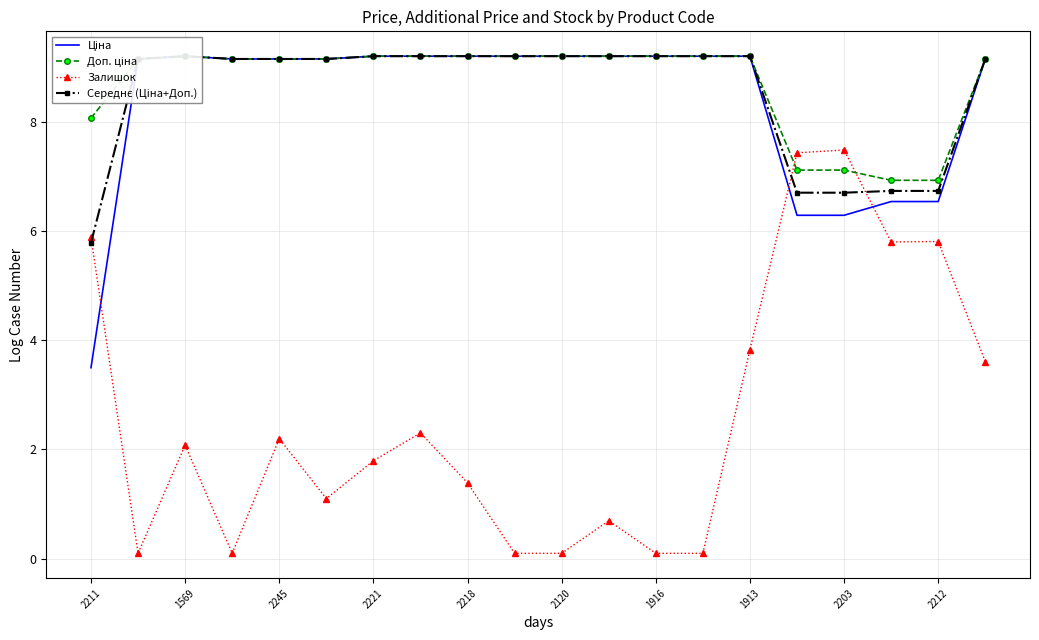

Rank the series by their maximum value, from lowest to highest.

Залишок, Ціна, Доп. ціна, Середнє (Ціна+Доп.)